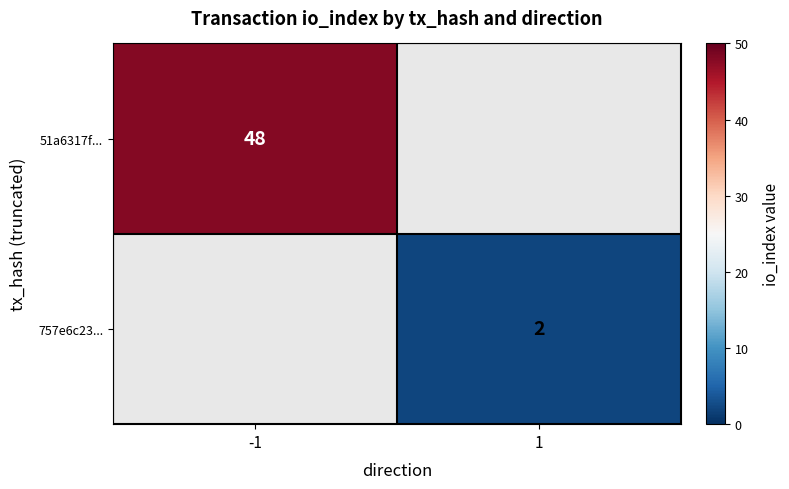

True or false: 757e6c23... has a value of 2 at 1.

True